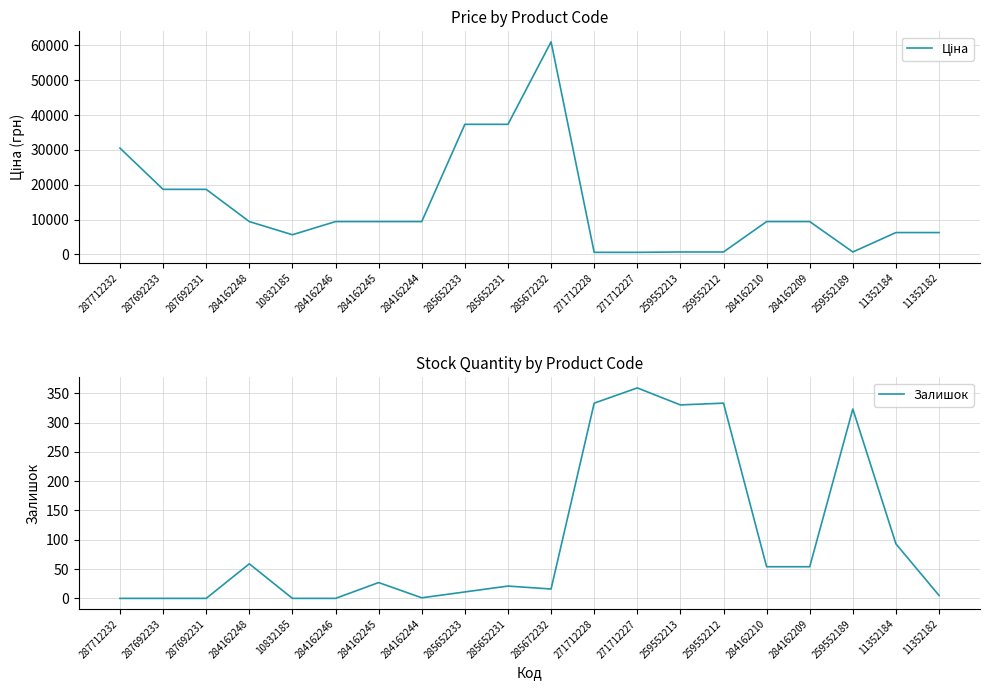

What is the label of the 5th point from the left?

10832185